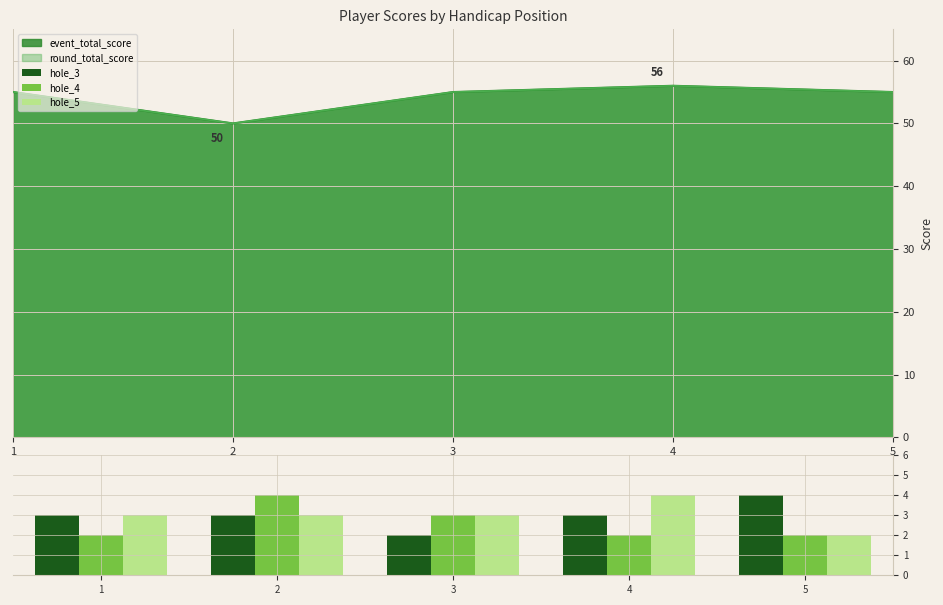

The value of hole_3 at 2 is 1. True or false?

False